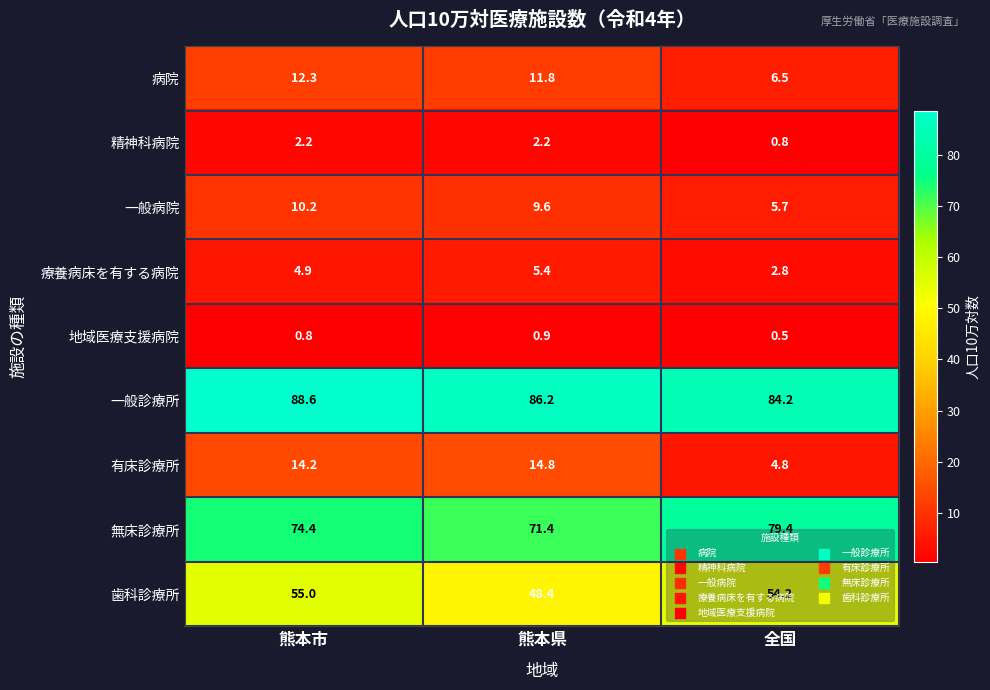

How many categories are shown in the chart?

3